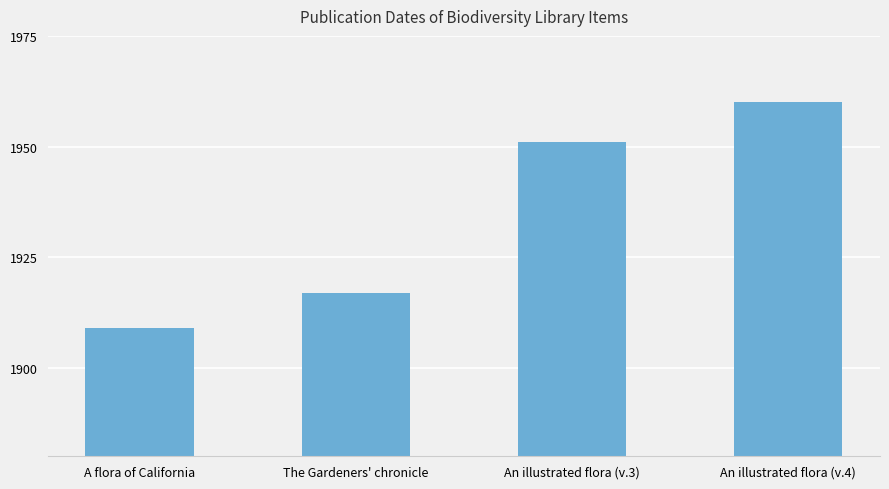

Are the bars horizontal?

No